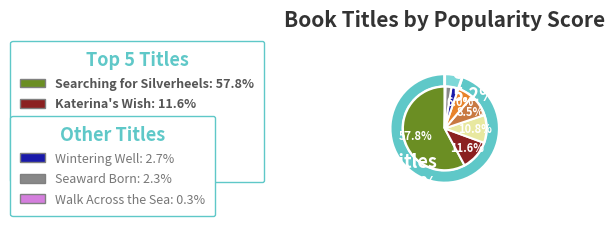

Combined, do Firestorm! and Wintering Well account for over 50%?

No